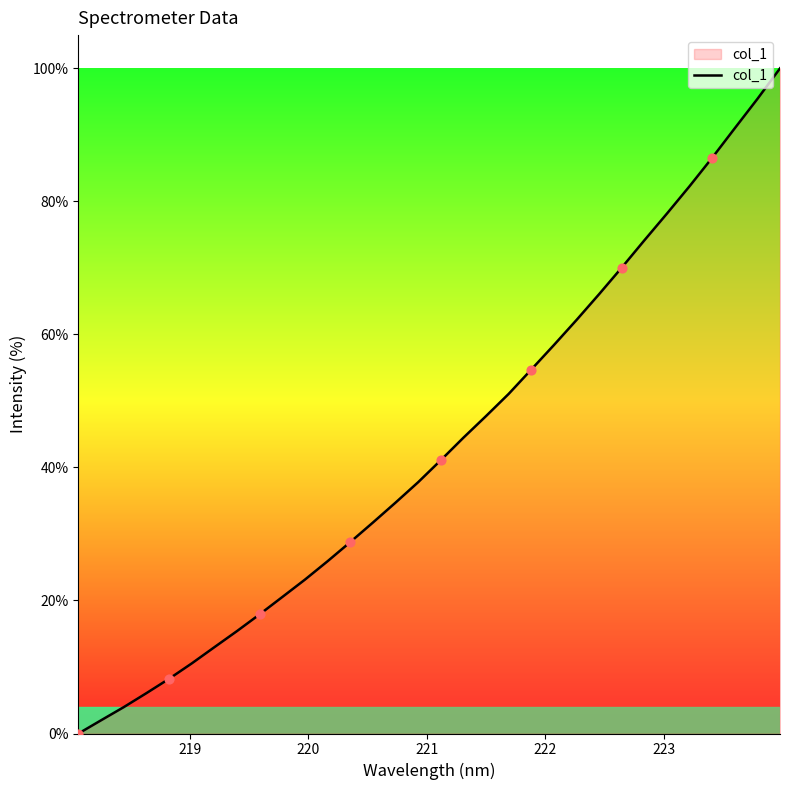

What is the difference between the maximum and minimum values?

100.0